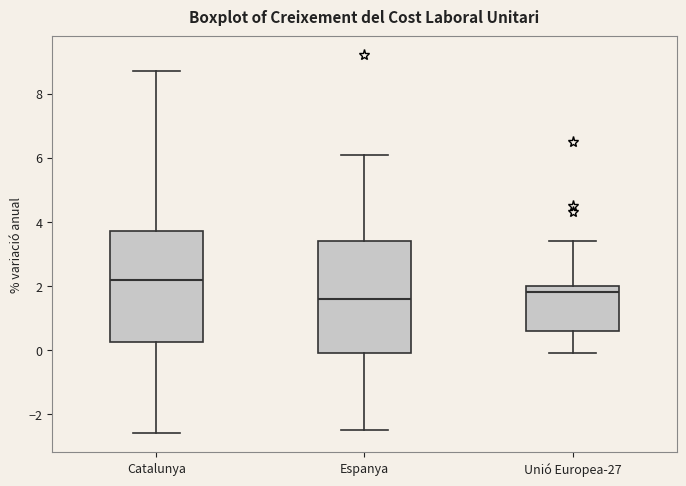

Where is the lower edge of the box for Catalunya on the y-axis? The values are not printed on the chart, so give them approximately, as read against the axis.

0.2